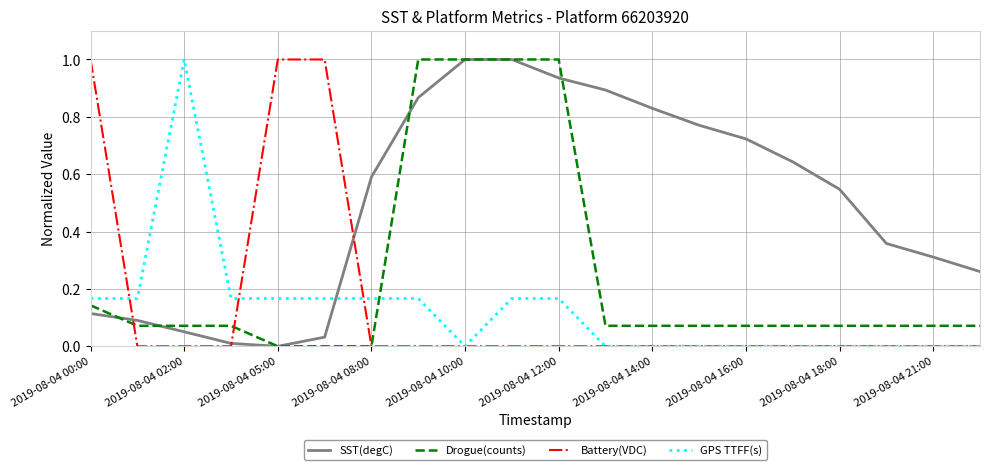

What is the maximum value for Drogue(counts)?

1.0